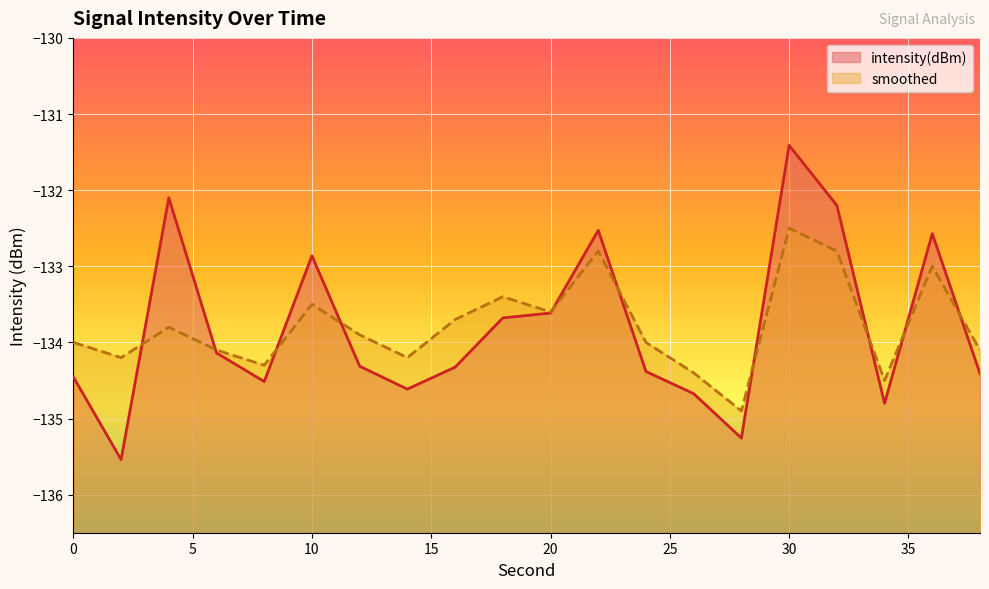

Which series has the largest total across all categories?

smoothed